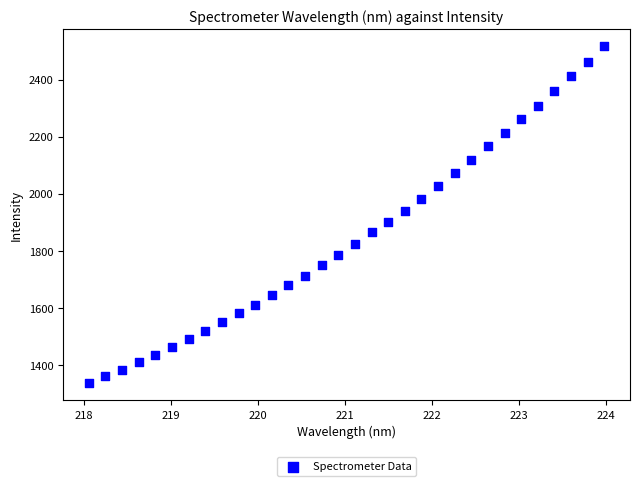

What is the range of X values (max minus min)?

5.9